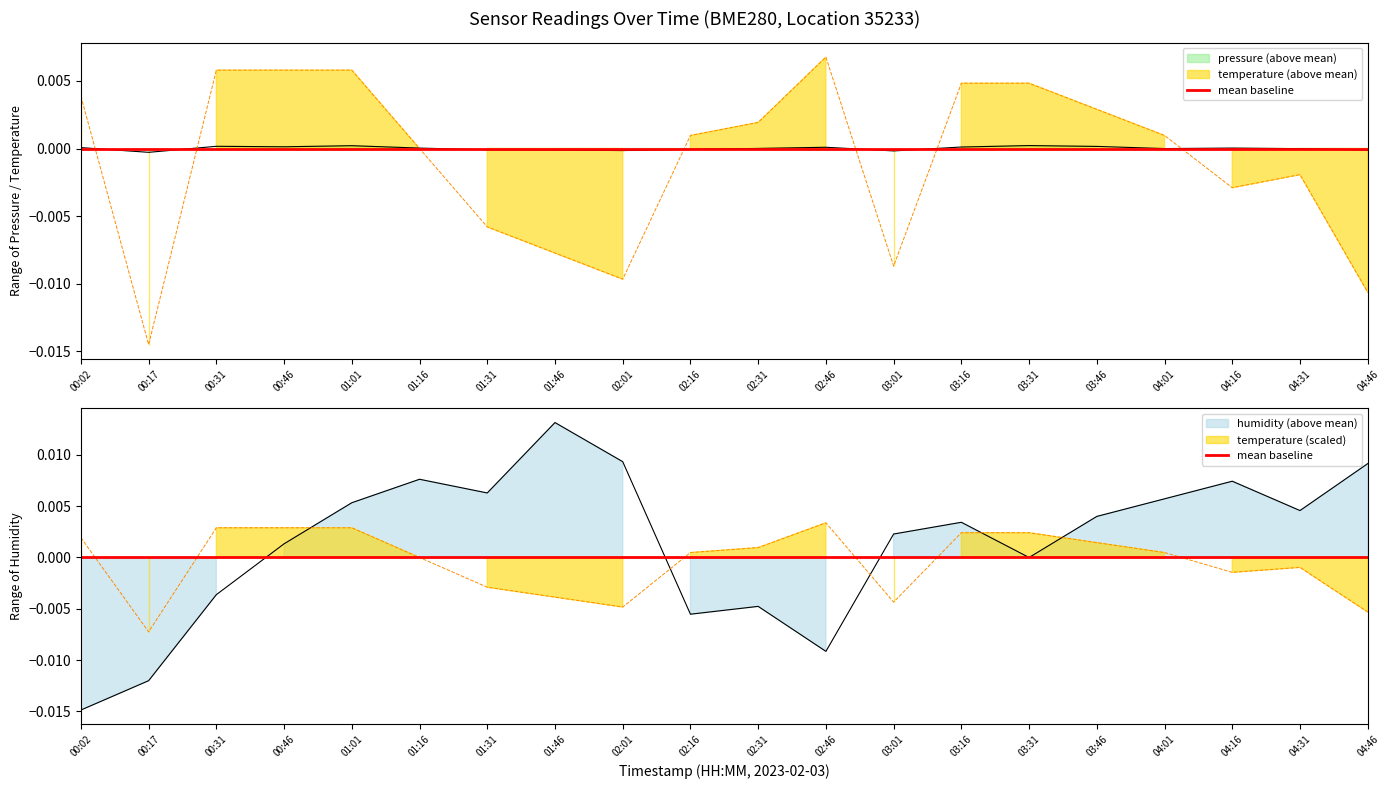

True or false: temperature has more than 1 points higher than both neighbors.

True